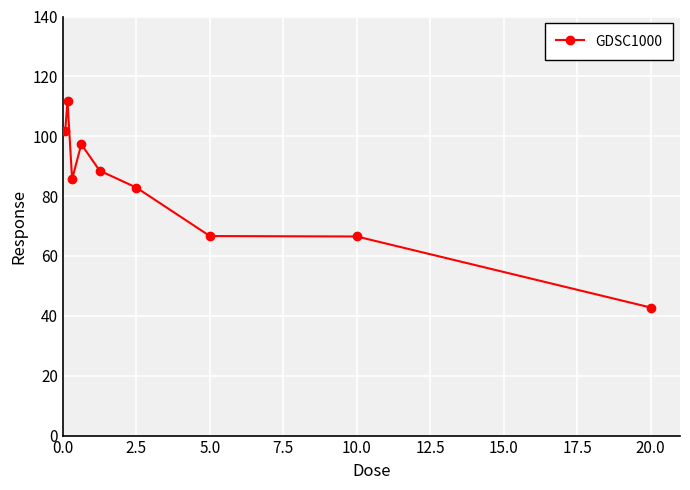

What is the difference between the maximum and minimum values?

68.9